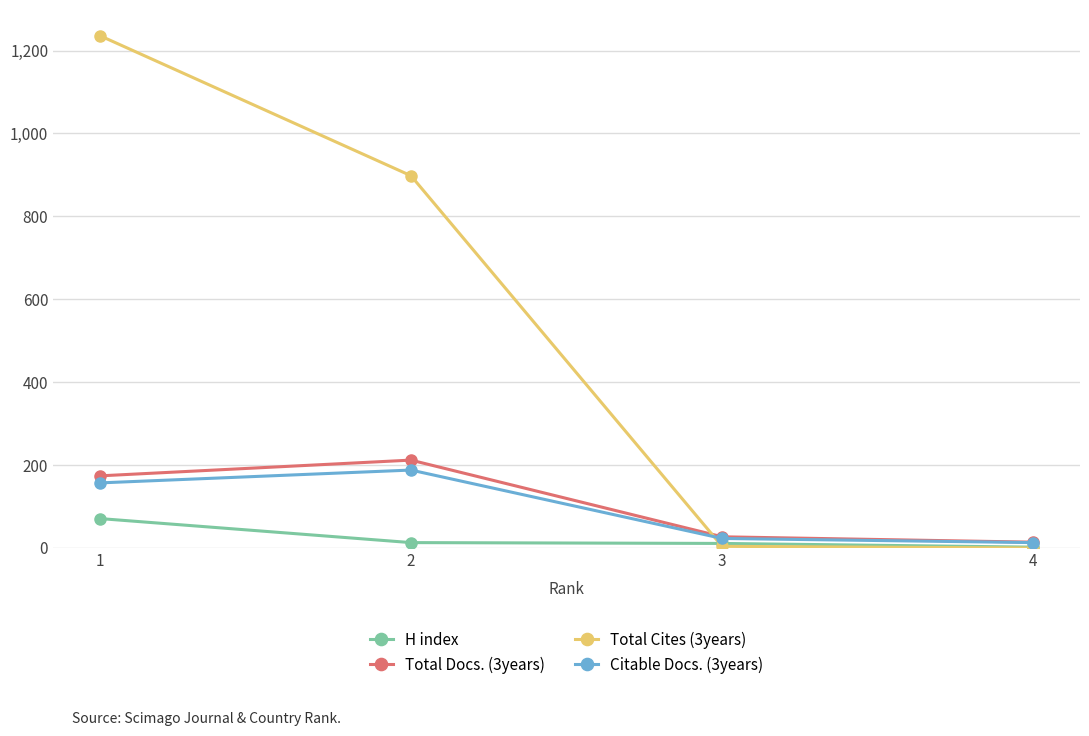

Read the Total Cites (3years) value at 2, to the nearest 10.

900